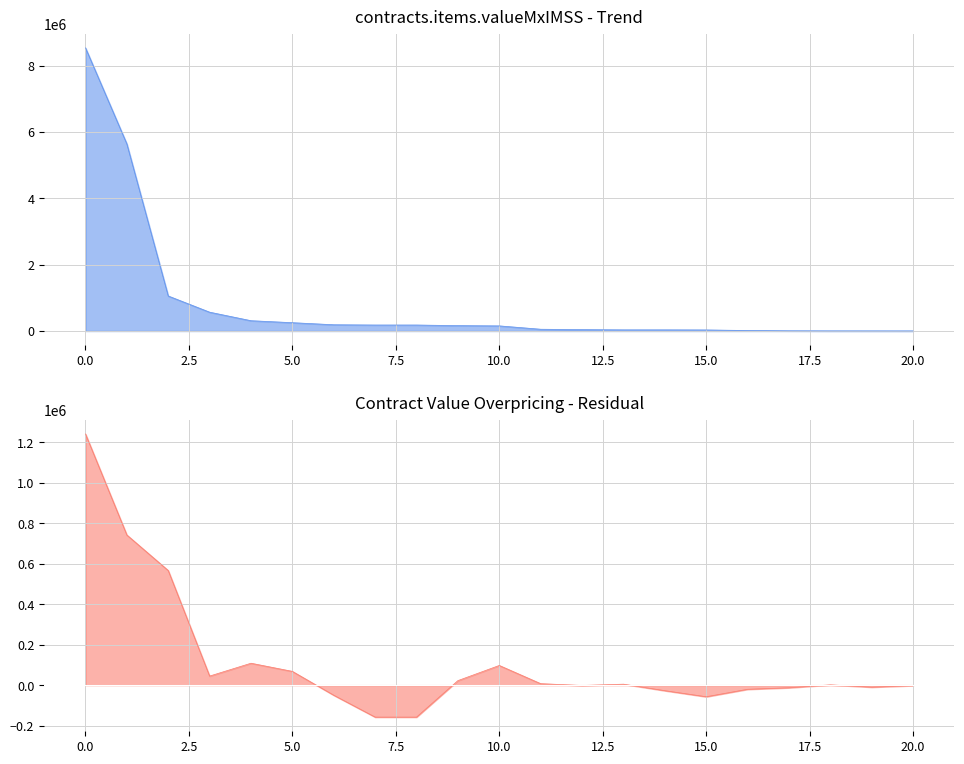

What is the maximum value shown in the chart?

8535744.0